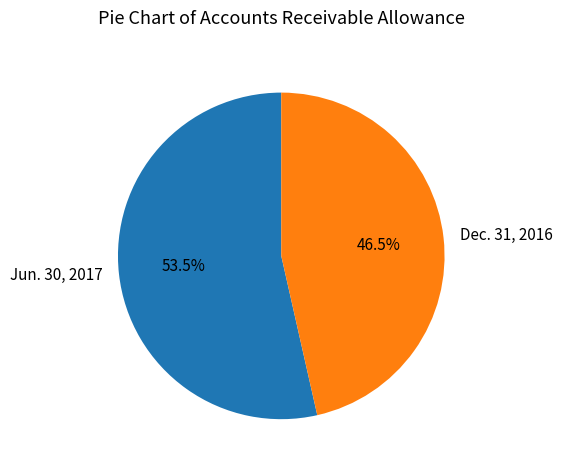

Which slice is the smallest?

Dec. 31, 2016